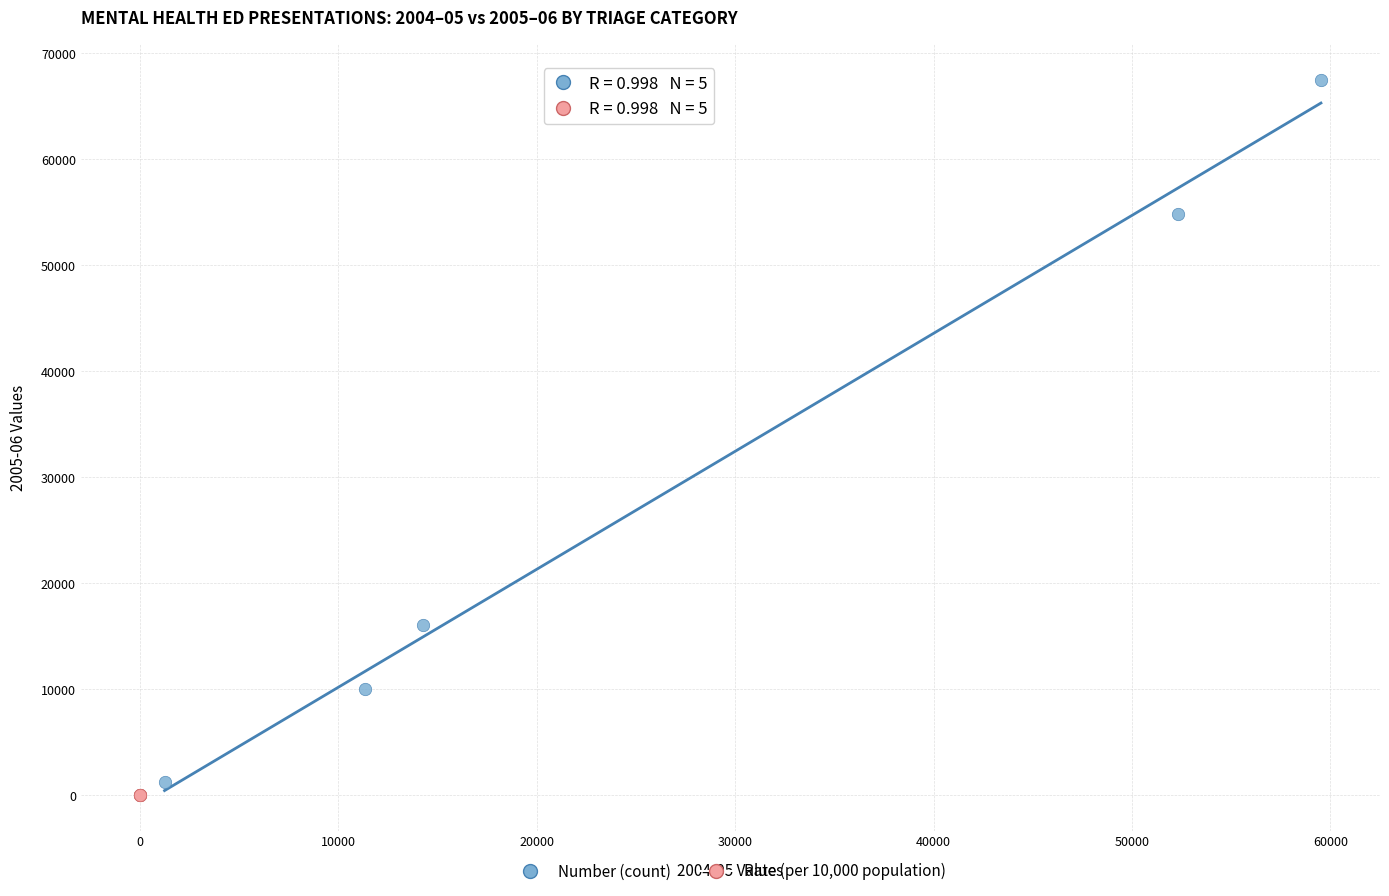

Which series has the largest Y range (max minus min)?

Number (count)